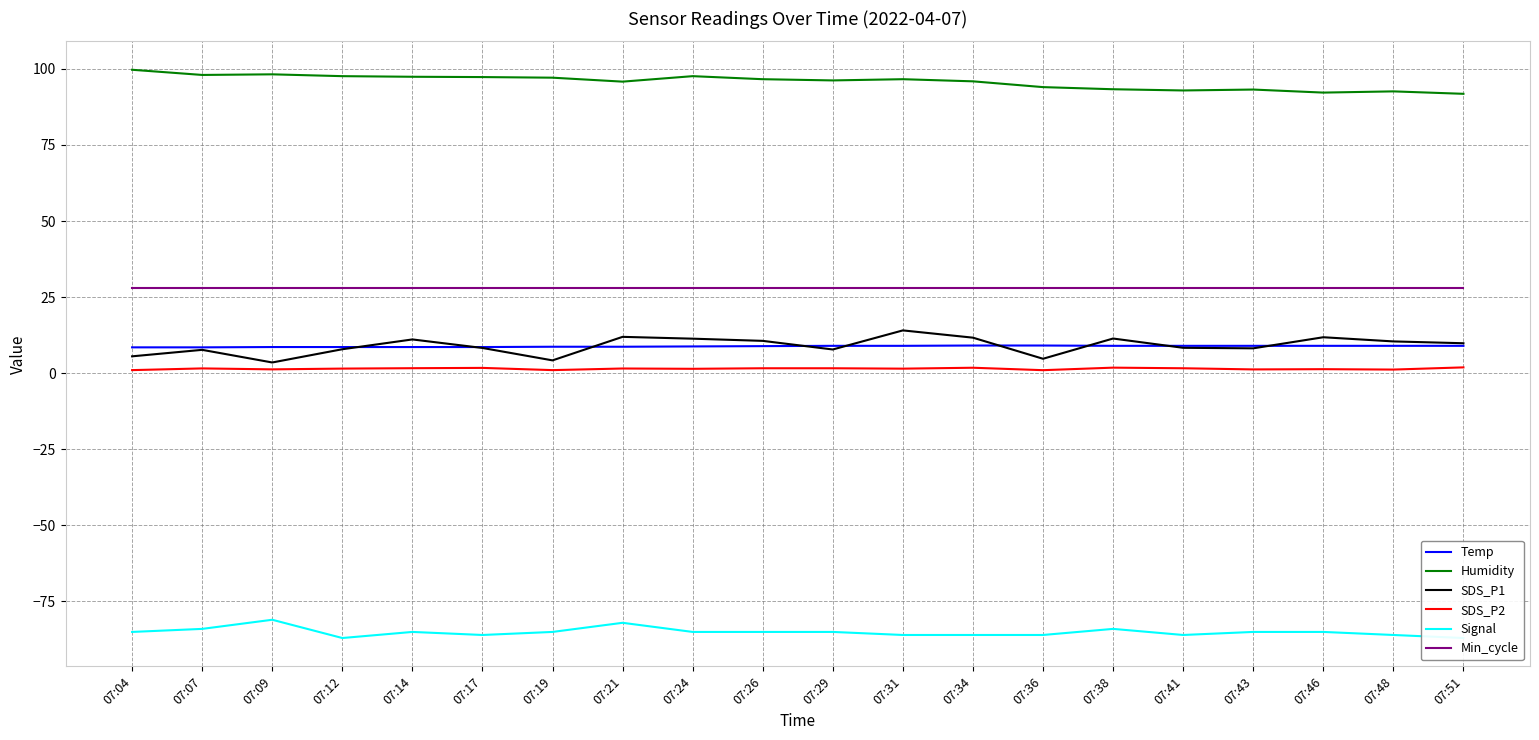

What is the approximate value of Humidity at 07:46?

92.2